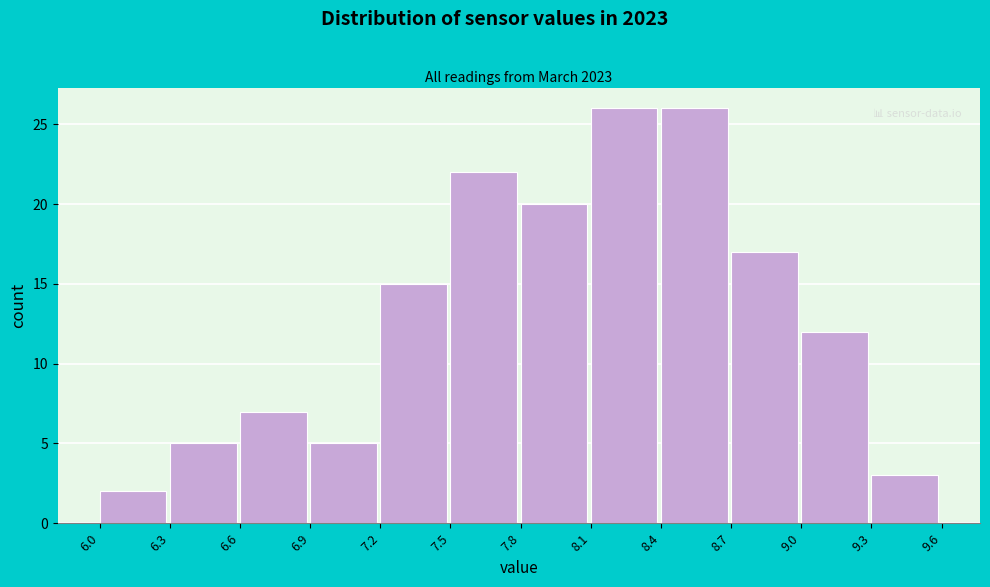

Reading left to right, transcribe this chart: for each bar, give the range it covers on the x-axis and its height. The values are not printed on the chart, so give them approximately, as read against the axis.

6.0 to 6.3: 2
6.3 to 6.6: 5
6.6 to 6.9: 7
6.9 to 7.2: 5
7.2 to 7.5: 15
7.5 to 7.8: 22
7.8 to 8.1: 20
8.1 to 8.4: 26
8.4 to 8.7: 26
8.7 to 9.0: 17
9.0 to 9.3: 12
9.3 to 9.6: 3